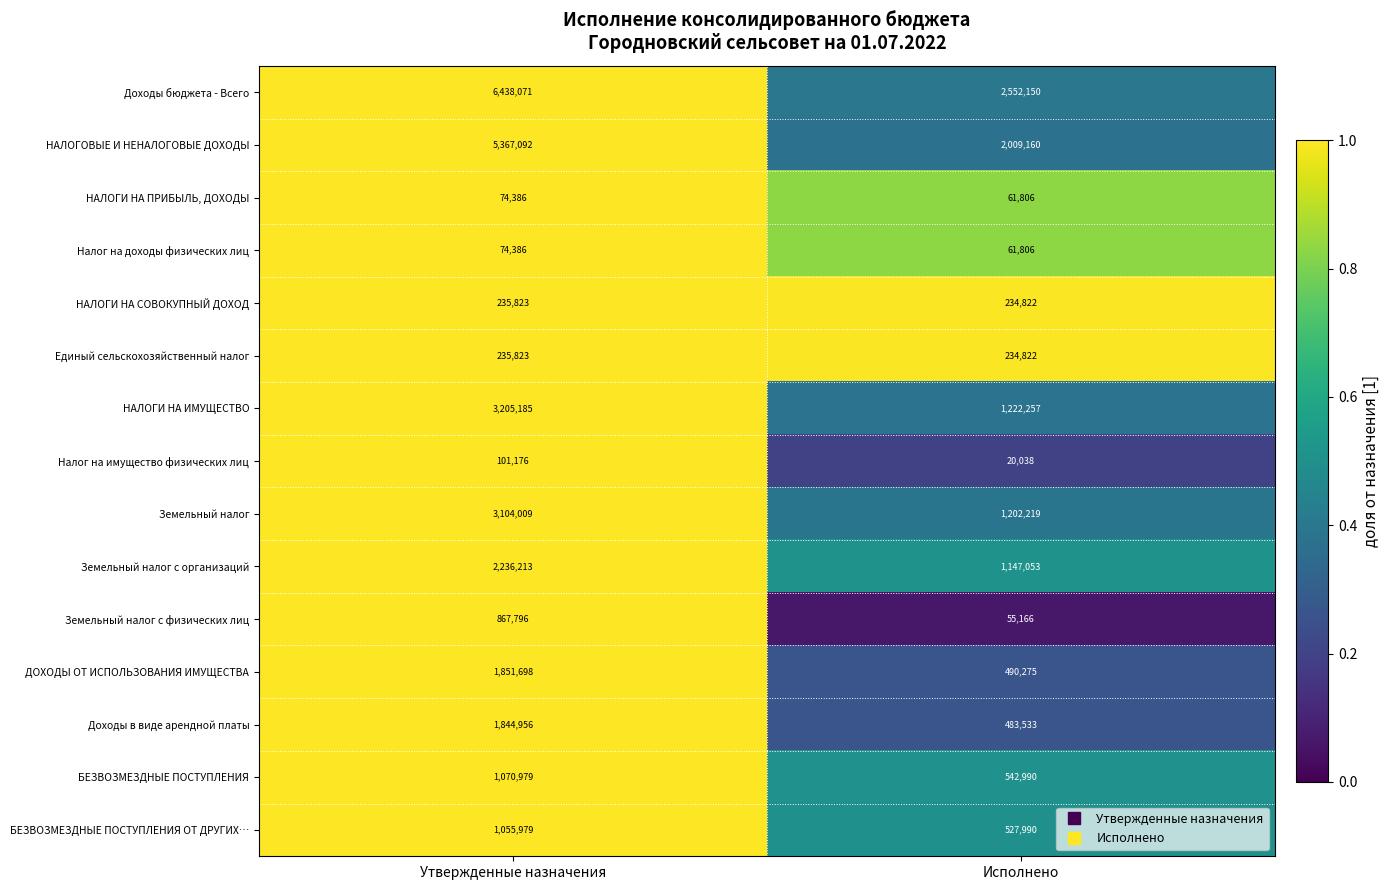

True or false: НАЛОГИ НА ИМУЩЕСТВО has a value of 3205185 at Утвержденные назначения.

True